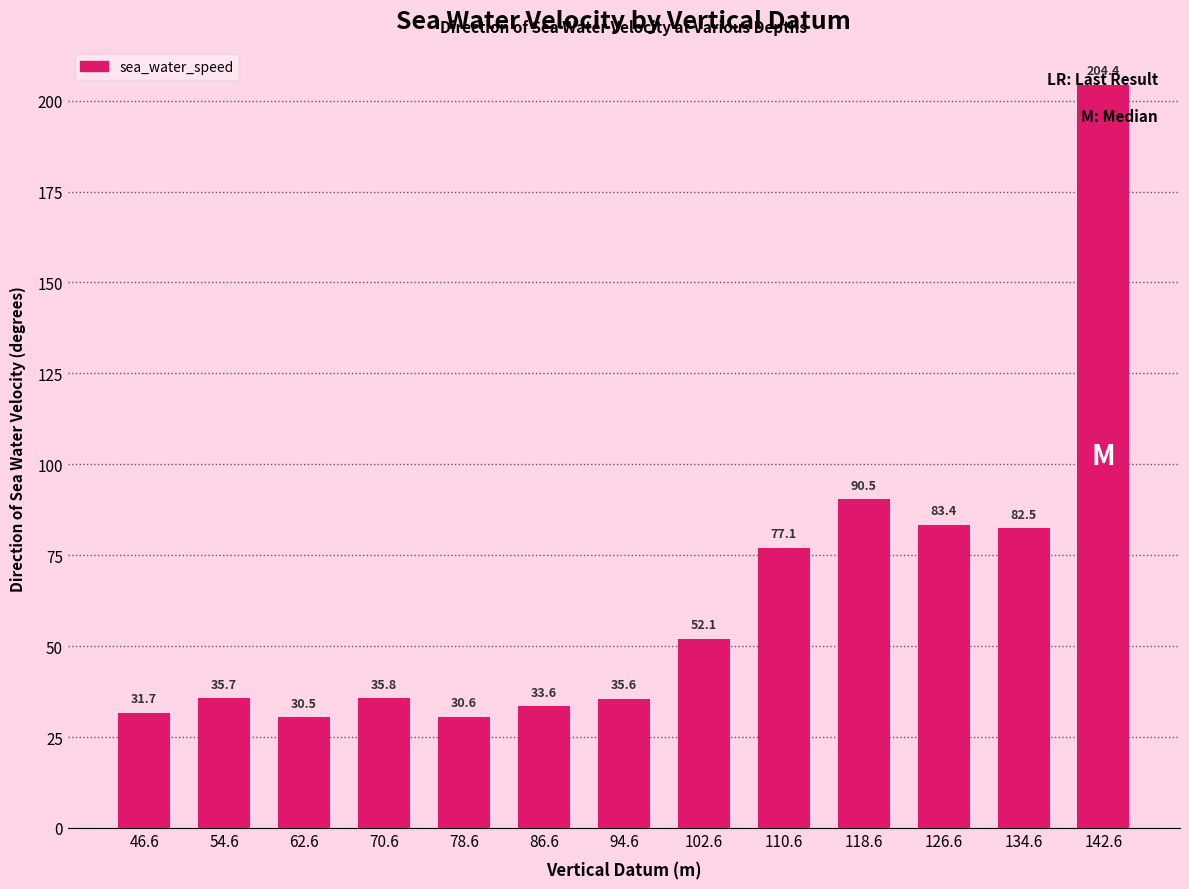

Reading left to right, extract all data points from this chart.

31.7	35.7	30.5	35.8	30.6	33.6	35.6	52.1	77.1	90.5	83.4	82.5	204.4